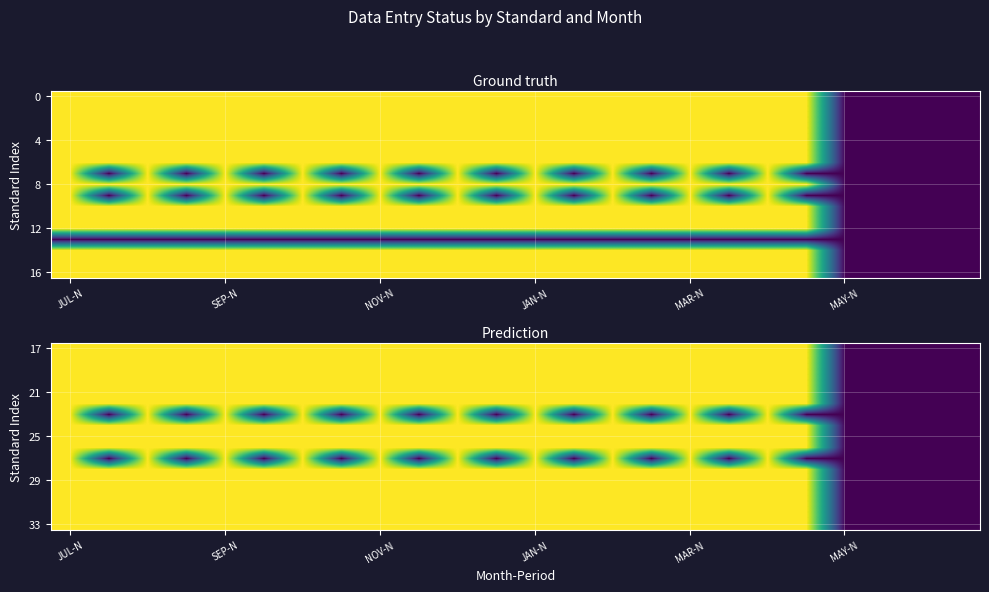

Between 19 and 22, which is larger?

19